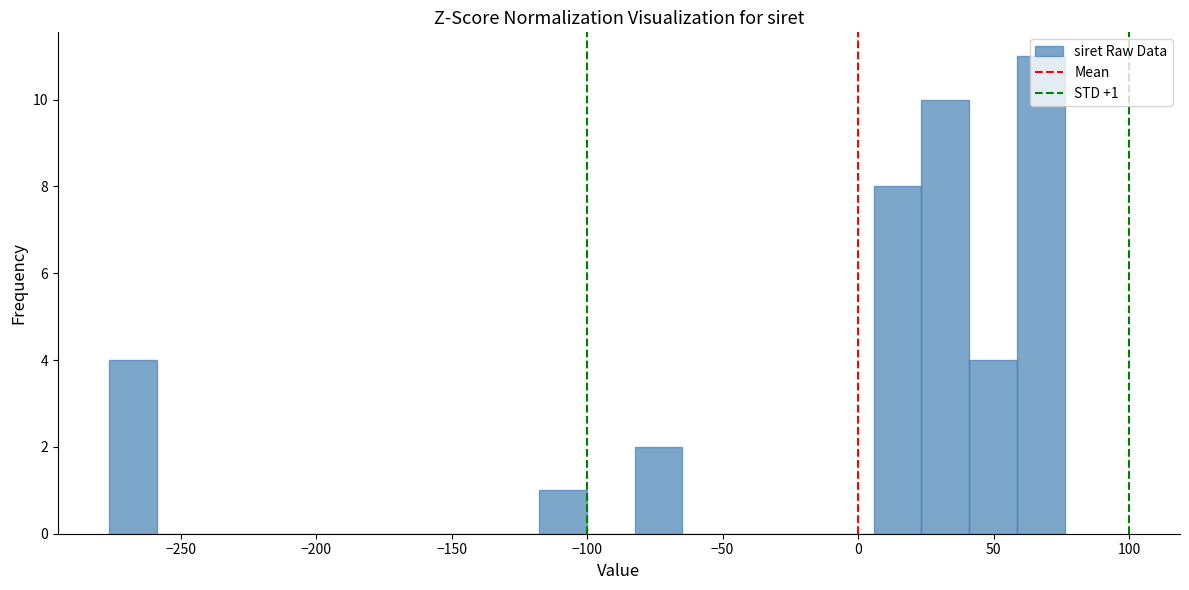

Around what value on the x-axis is the tallest bar? Give the approximate position of its centre, as read against the axis.

70